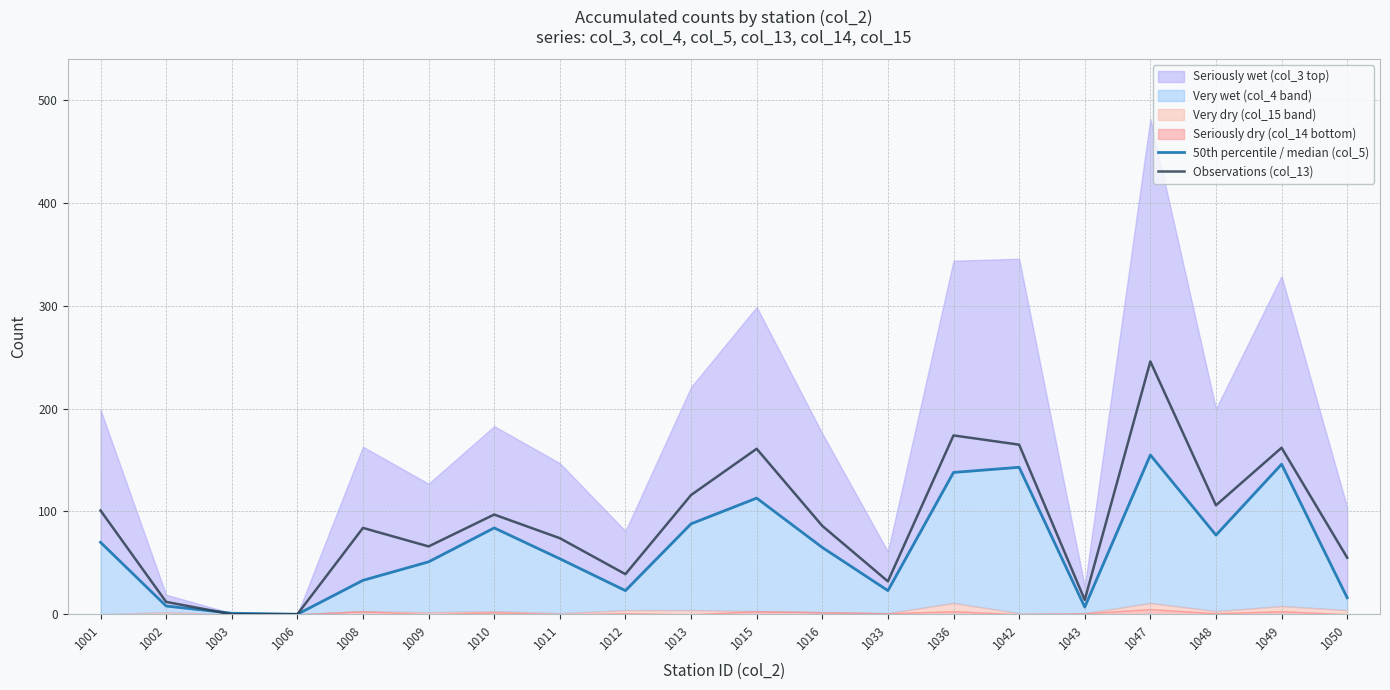

The value of Observations (col_13) at 1006 is 160. True or false?

False